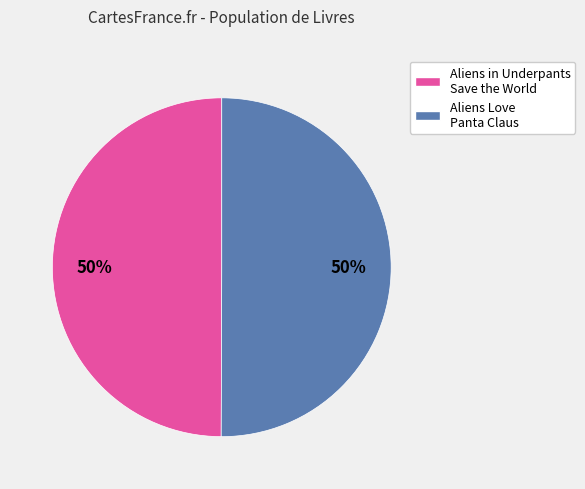

What percentage is the Aliens Love Panta Claus slice, to the nearest percent?

50%